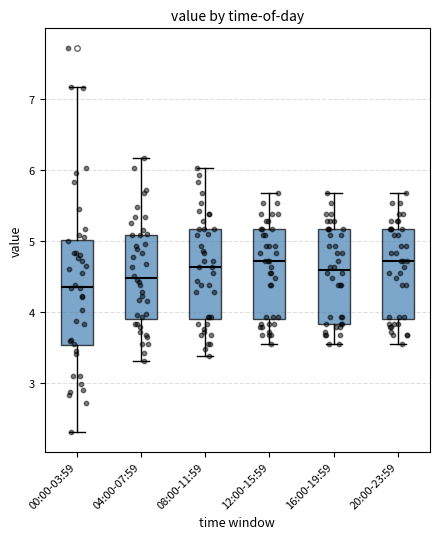

Where does the median line of the box for 04:00-07:59 sit on the y-axis? The values are not printed on the chart, so give them approximately, as read against the axis.

4.5